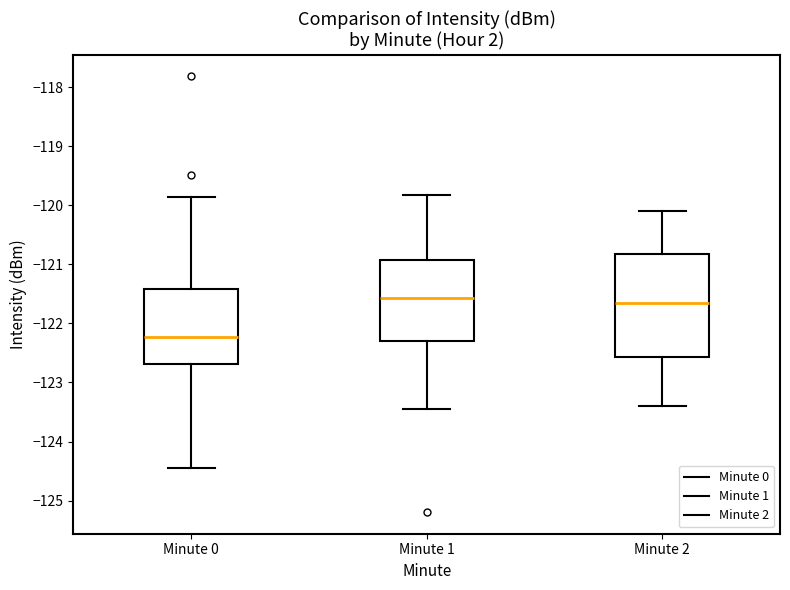

Reading left to right, transcribe this box plot: for each box, give where its median line is, the range the box spans, and where its two whiskers end, as read against the y-axis. The values are not printed on the chart, so give them approximately, as read against the axis.

Minute 0: median -122.2, box -122.7 to -121.4, whiskers -124.4 to -119.9
Minute 1: median -121.6, box -122.3 to -120.9, whiskers -123.4 to -119.8
Minute 2: median -121.6, box -122.6 to -120.8, whiskers -123.4 to -120.1